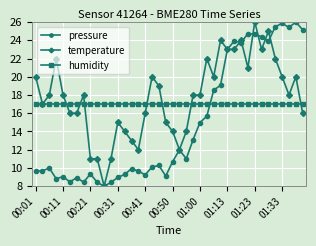

How many intersections are there between pressure and humidity?

1